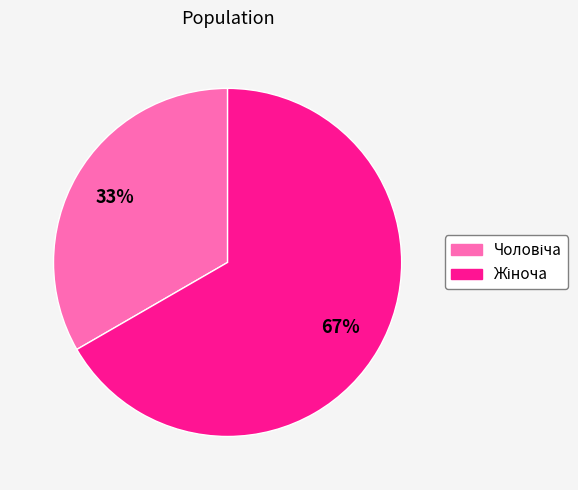

Is there a majority slice in this chart?

Yes